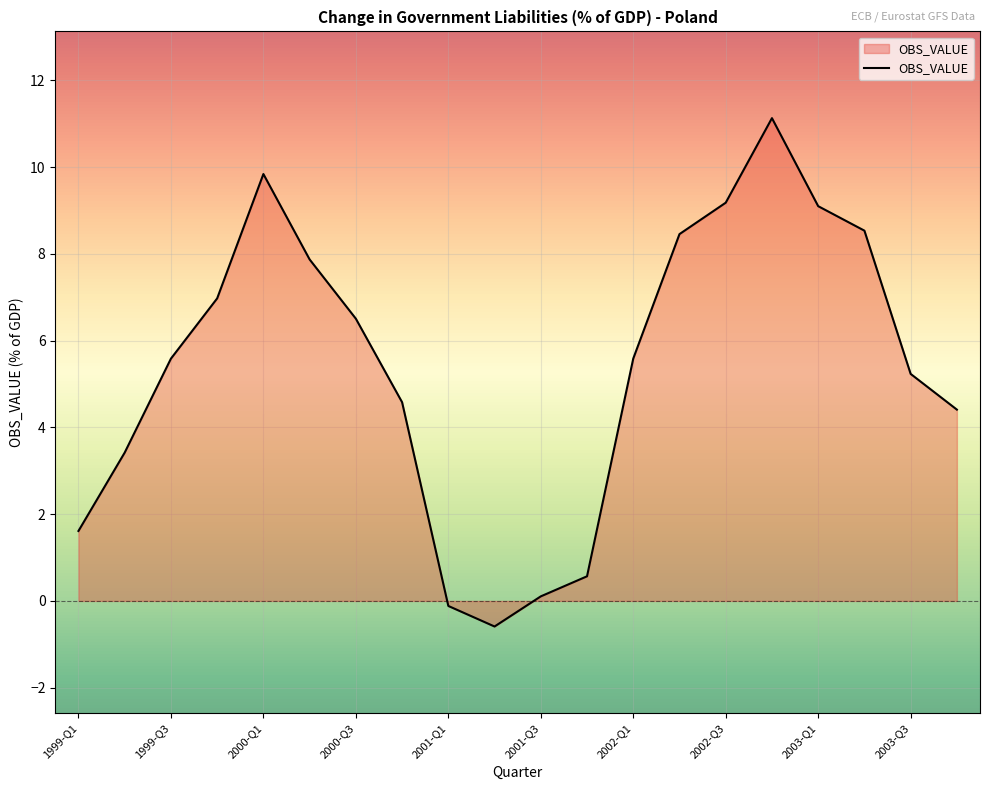

What is the difference between the maximum and minimum values?

11.7